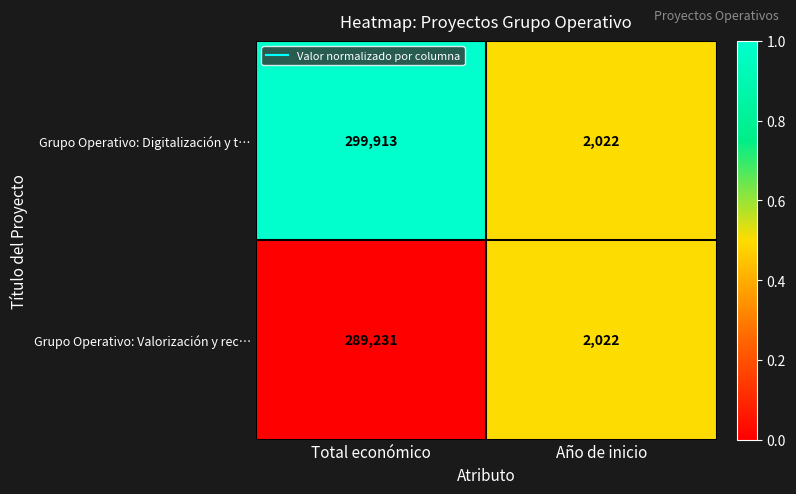

Reading left to right, transcribe all the data shown in this chart.

Grupo Operativo: Digitalización y t…: Total económico=299913	Año de inicio=2022
Grupo Operativo: Valorización y rec…: Total económico=289231	Año de inicio=2022